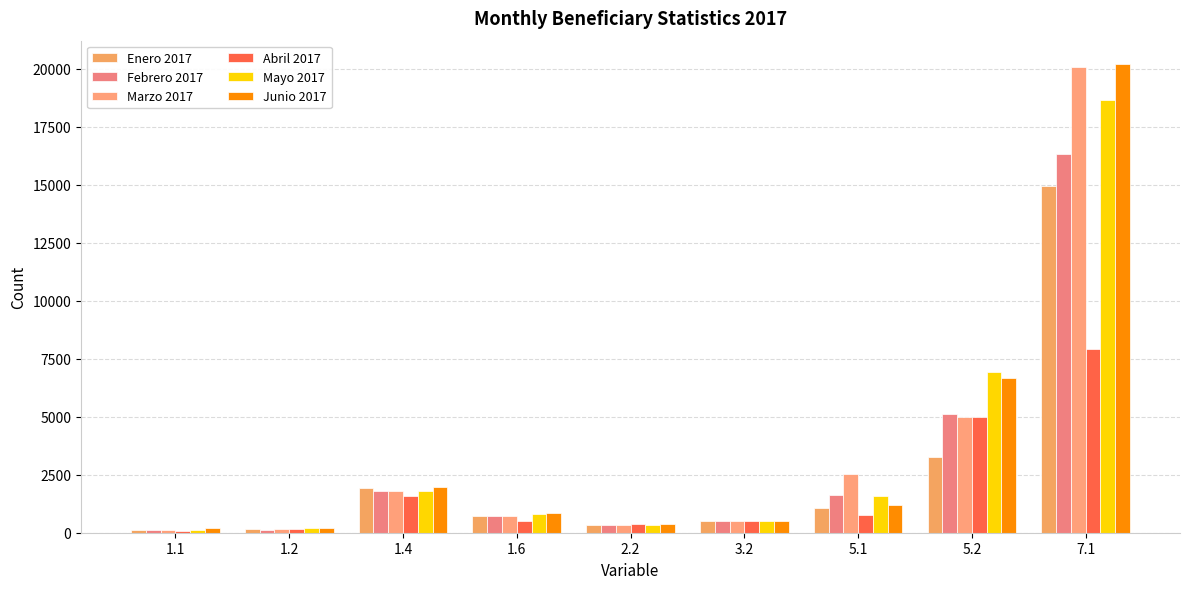

What are all the series names shown in the legend?

Enero 2017, Febrero 2017, Marzo 2017, Abril 2017, Mayo 2017, Junio 2017